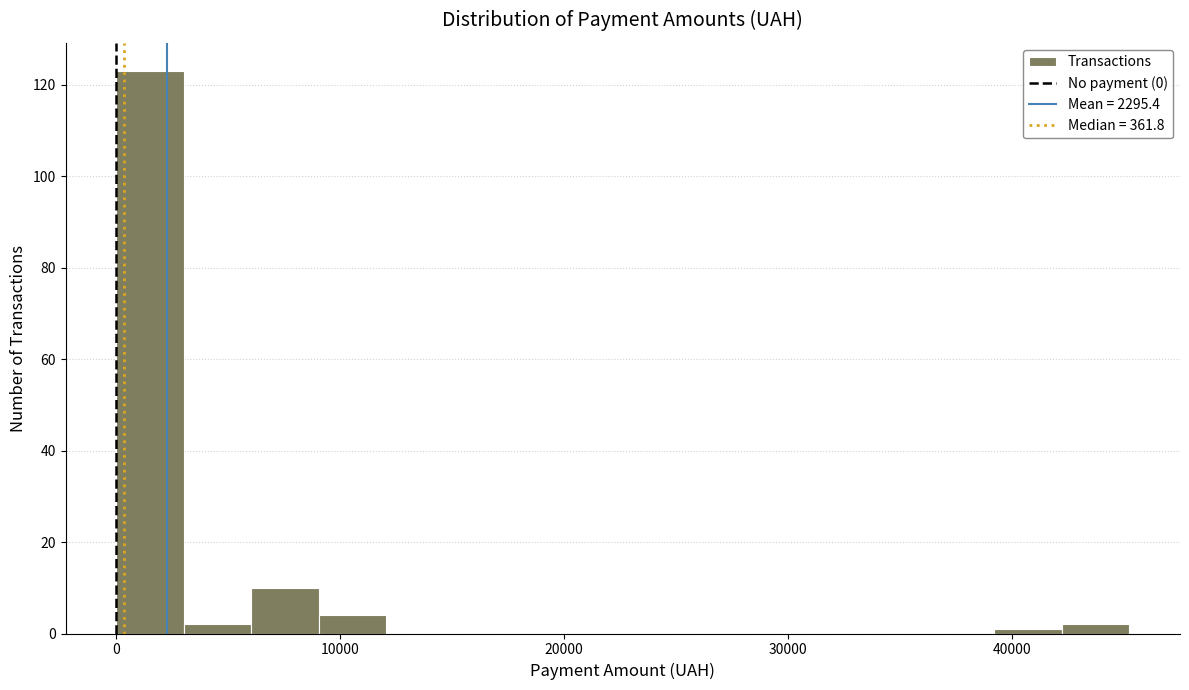

Around what value on the x-axis is the tallest bar? Give the approximate position of its centre, as read against the axis.

2000